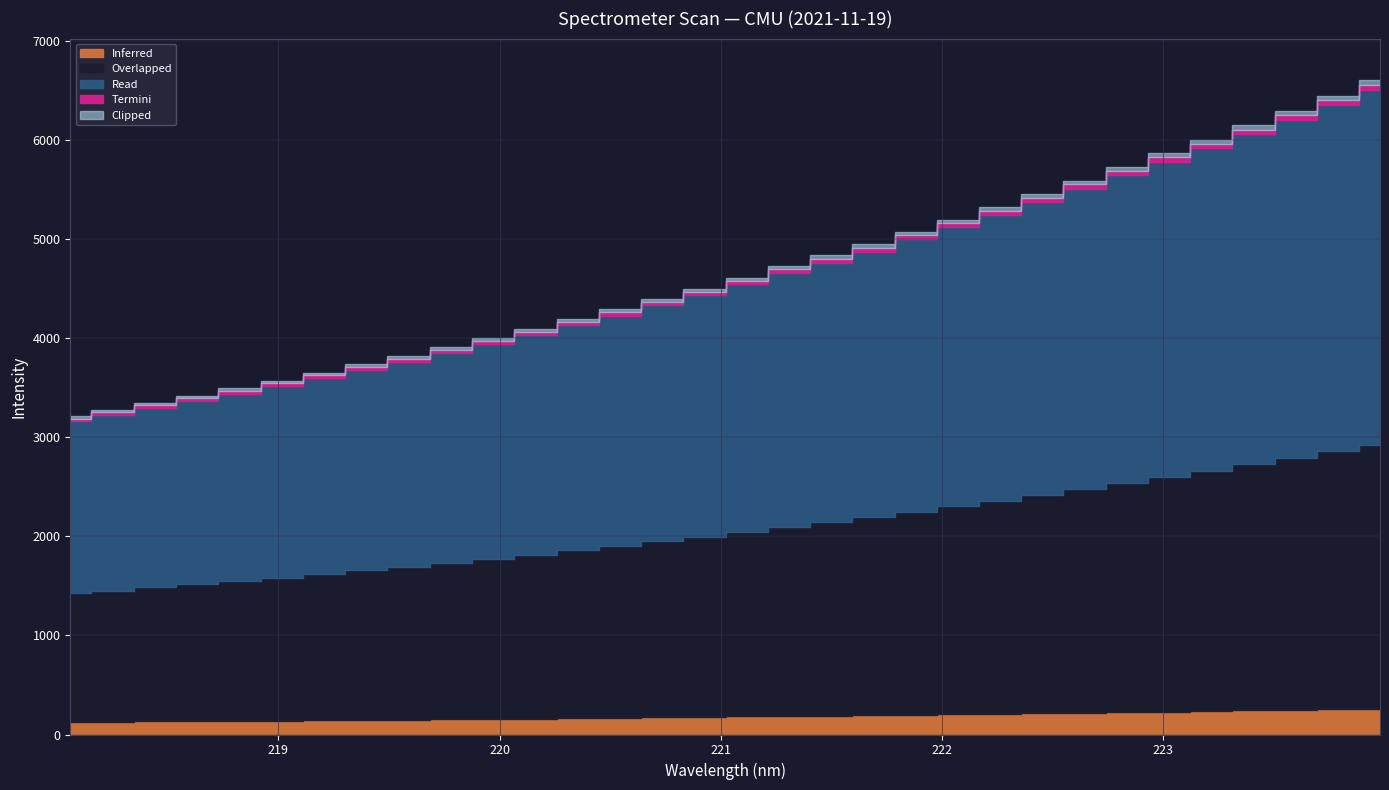

The value at 218.2508 is 4400.7. True or false?

False